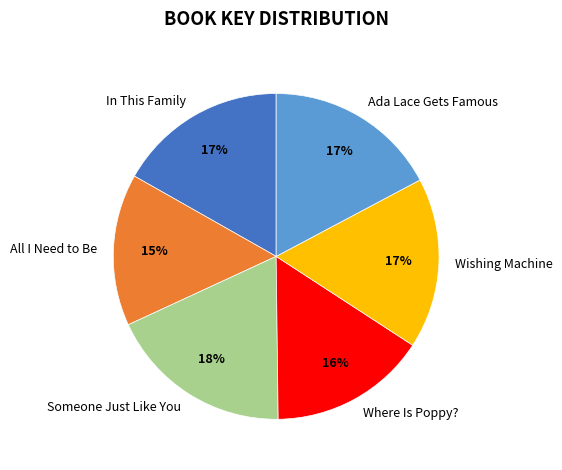

To the nearest percent, what is the combined percentage of Where Is Poppy? and Ada Lace Gets Famous?

33%